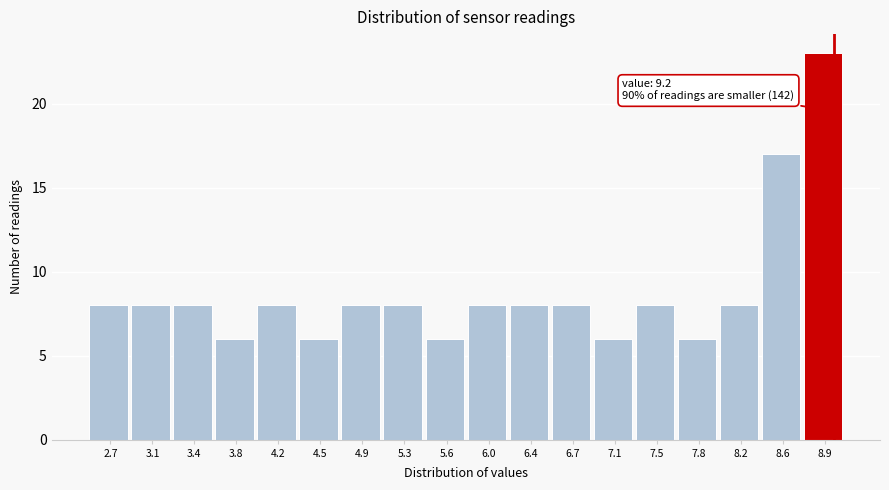

Reading left to right, list all the values displayed in this chart.

8	8	8	6	8	6	8	8	6	8	8	8	6	8	6	8	17	23